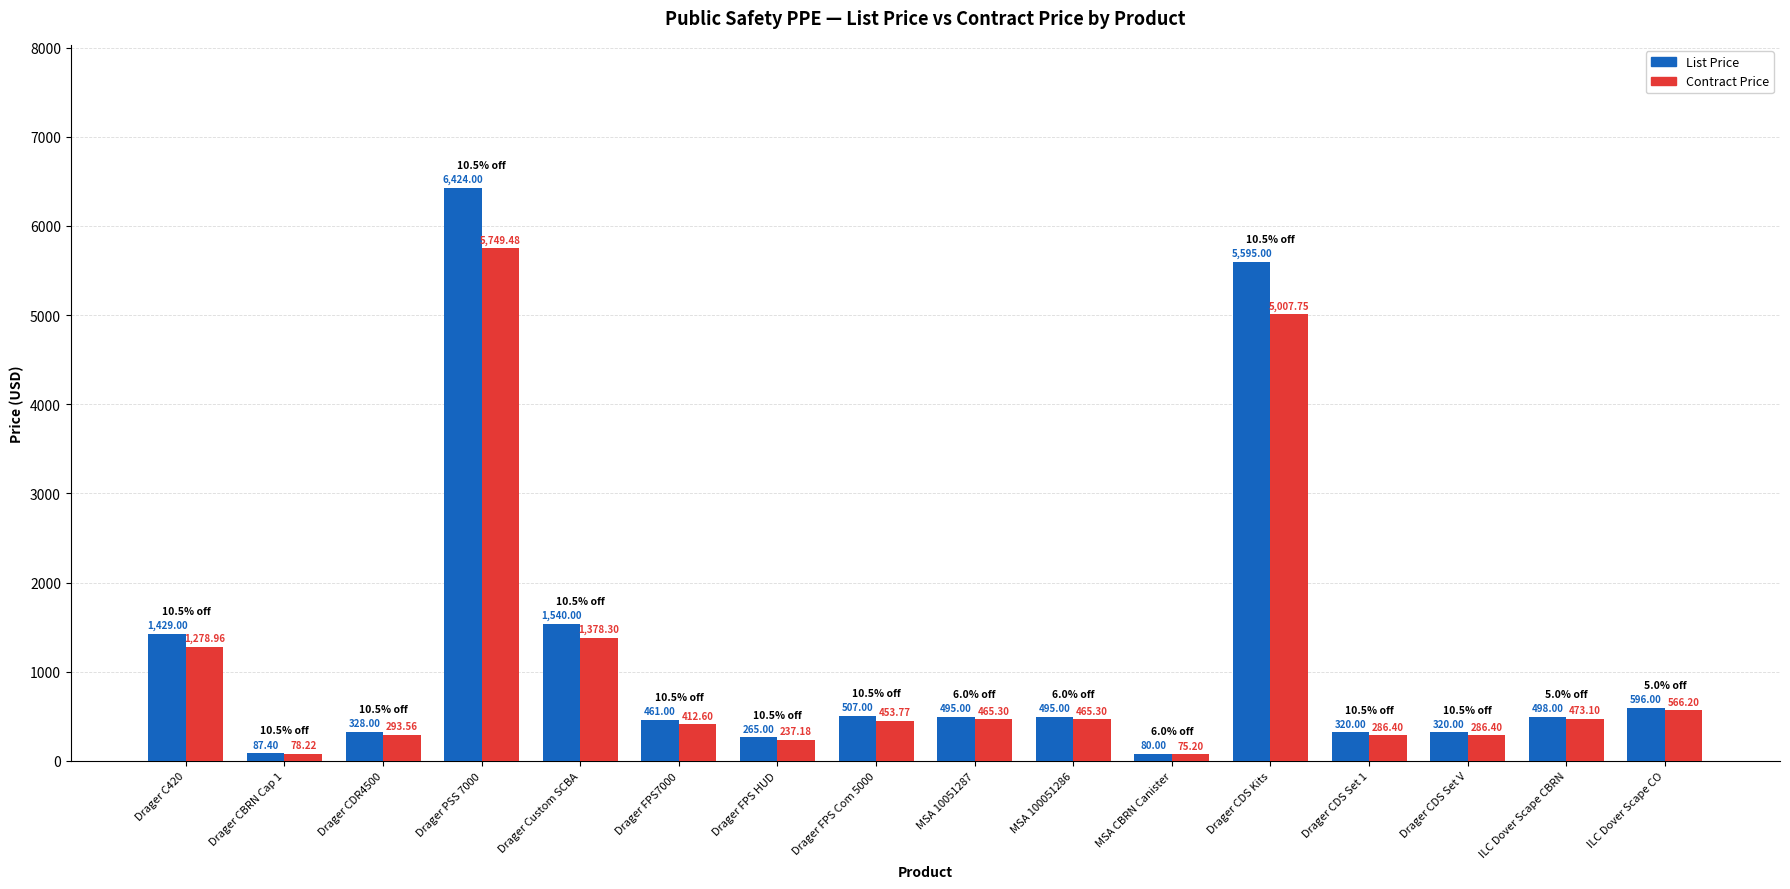

What is the sum of all List Price values?

19440.4